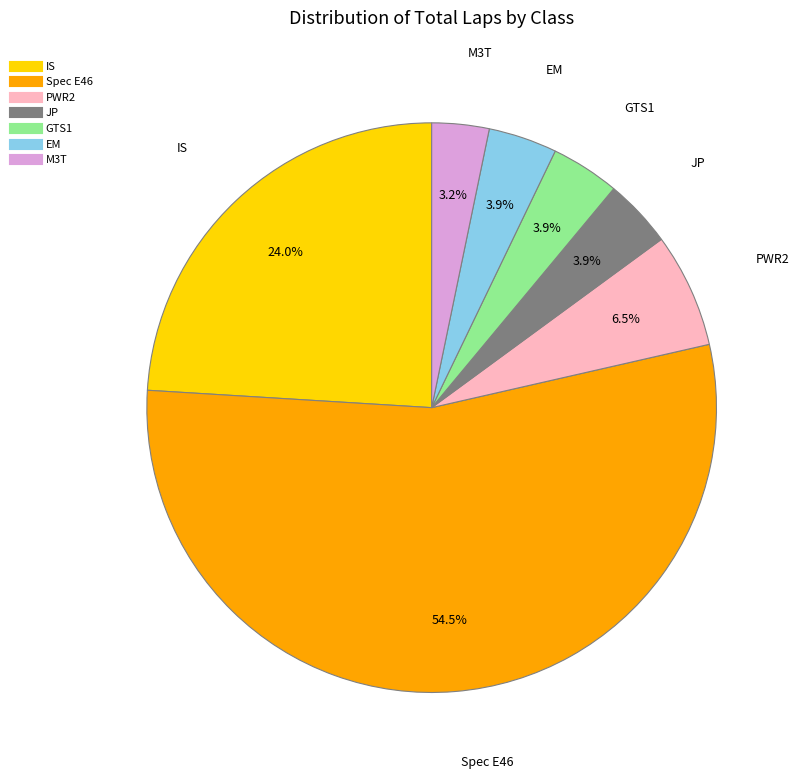

Is there a majority slice in this chart?

Yes